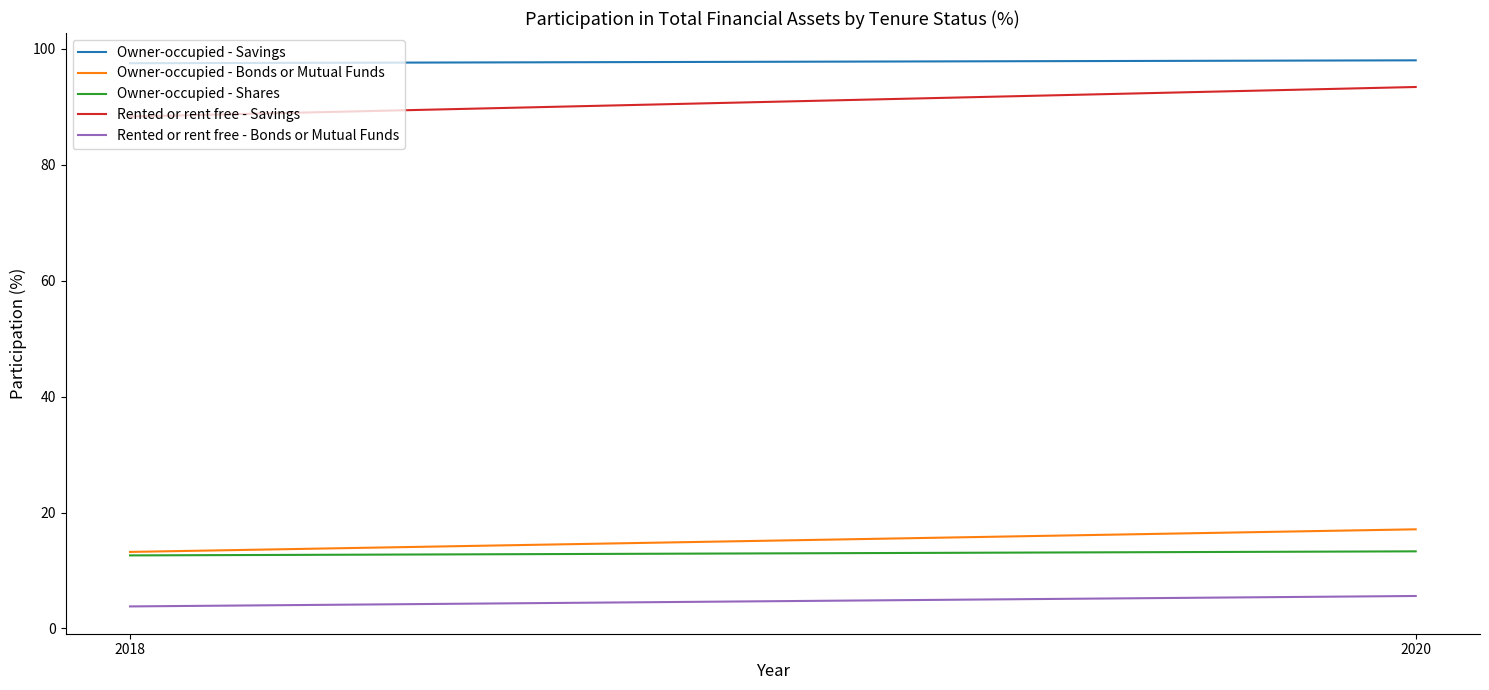

Which label corresponds to the largest value in the chart?

2020